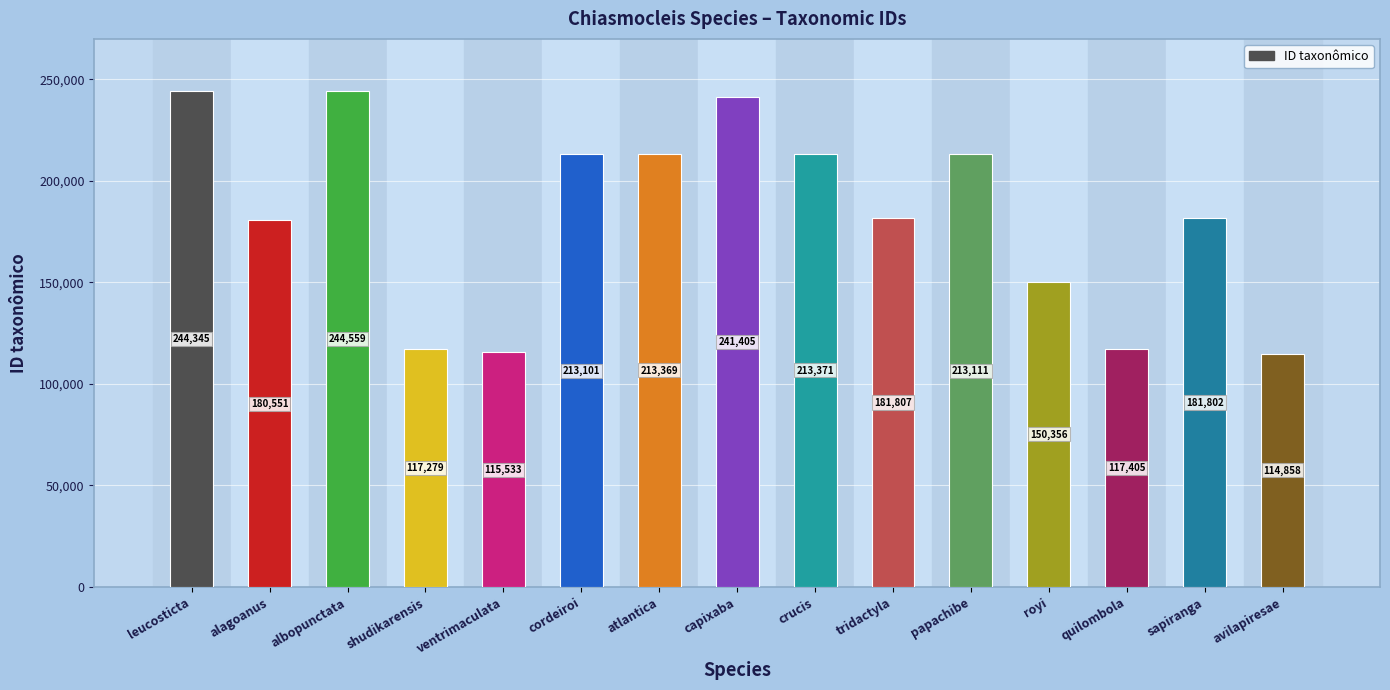

Reading left to right, transcribe all the data shown in this chart.

244345	180551	244559	117279	115533	213101	213369	241405	213371	181807	213111	150356	117405	181802	114858